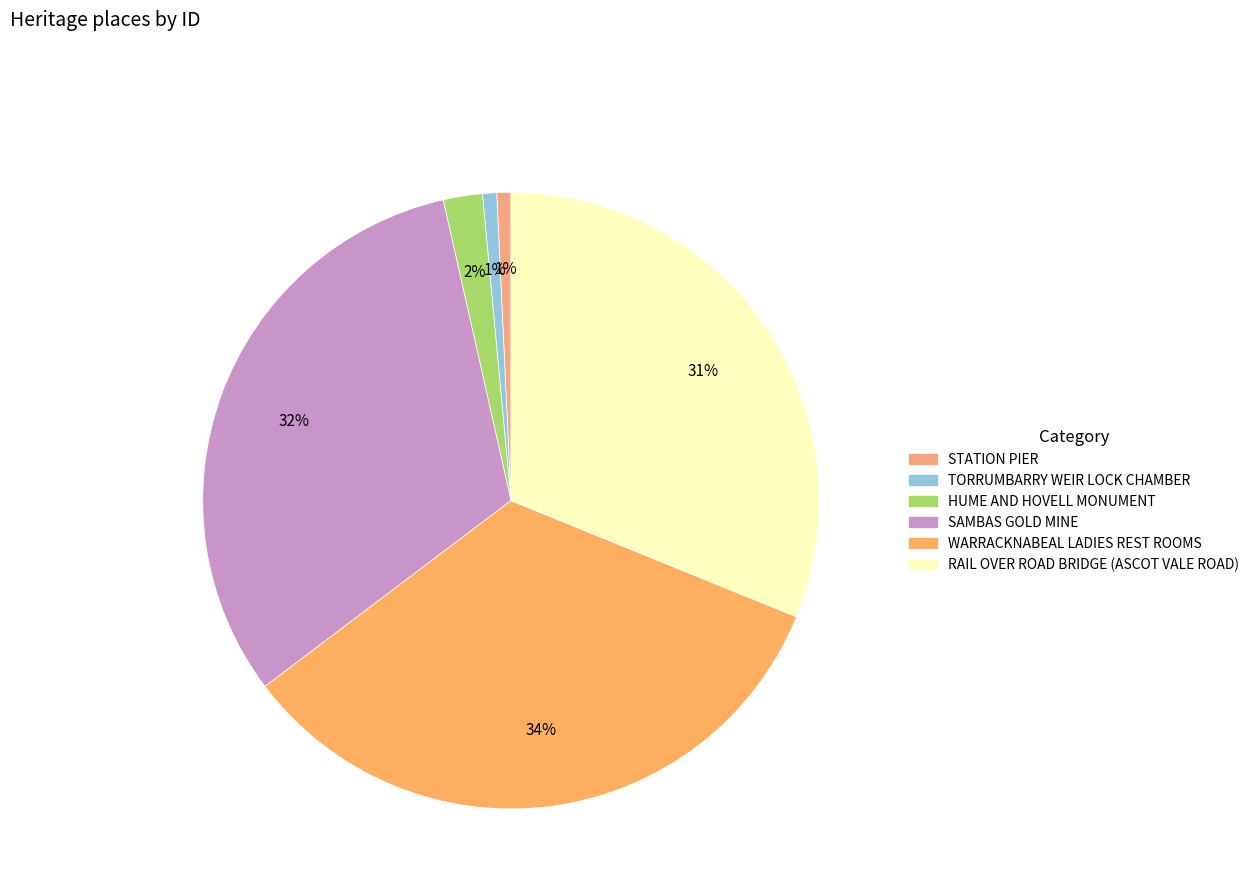

Is it true that STATION PIER is 1% of the pie?

True